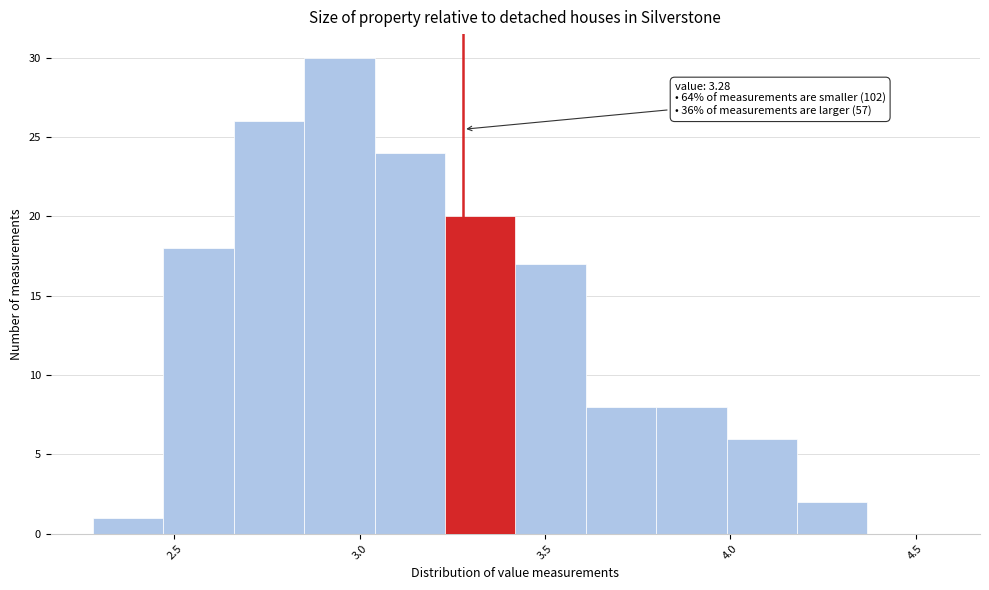

Read against the x-axis, roughly where is the centre of the tallest bar?

2.95